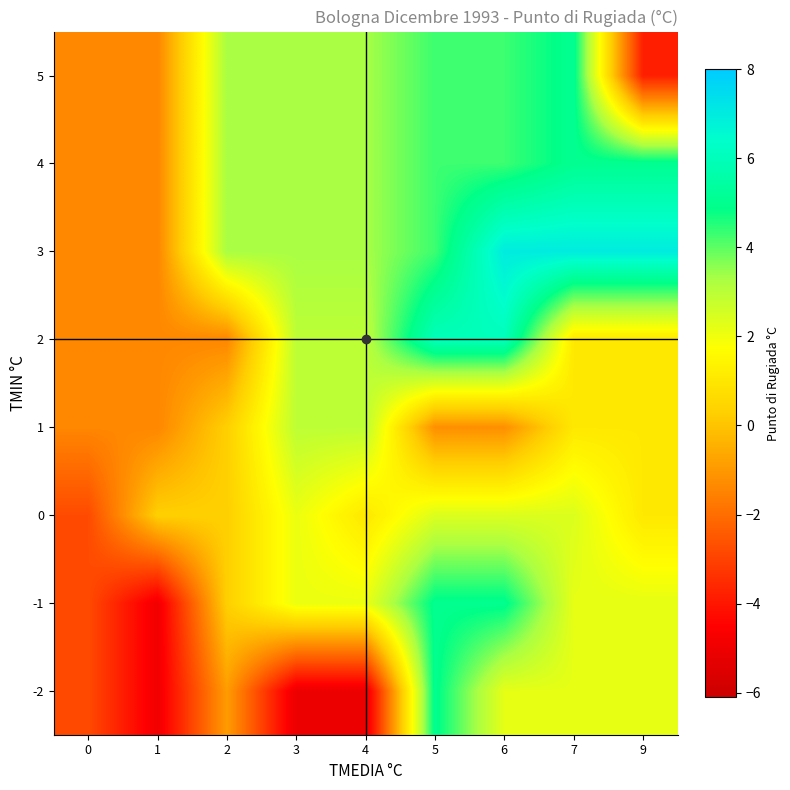

Reading right to left, what are all the values shown in this chart?

-2: 9=2.2	7=2.2	6=2.2	5=5.0	4=-5.1	3=-5.1	2=-0.9	1=-4.9	0=-2.8
-1: 9=2.2	7=2.2	6=5.0	5=5.0	4=2.1	3=2.1	2=0.3	1=-4.9	0=-2.8
0: 9=1.0	7=2.4	6=2.4	5=2.4	4=1.0	3=2.1	2=0.3	1=0.3	0=-2.8
1: 9=1.0	7=1.0	6=-1.2	5=-1.2	4=3.0	3=3.0	2=0.3	1=-1.4	0=-1.4
2: 9=1.0	7=1.0	6=6.0	5=6.0	4=3.0	3=3.0	2=-1.4	1=-1.4	0=-1.4
3: 9=7.0	7=7.0	6=7.0	5=4.3	4=3.3	3=3.3	2=3.3	1=-1.4	0=-1.4
4: 9=5.0	7=5.0	6=4.3	5=4.3	4=3.3	3=3.3	2=3.3	1=-1.4	0=-1.4
5: 9=-3.8	7=5.0	6=4.3	5=4.3	4=3.3	3=3.3	2=3.3	1=-1.4	0=-1.4